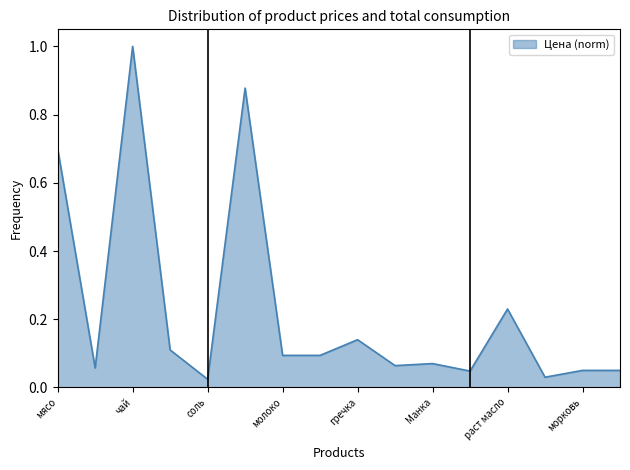

What is the difference between the maximum and minimum values?

1.0